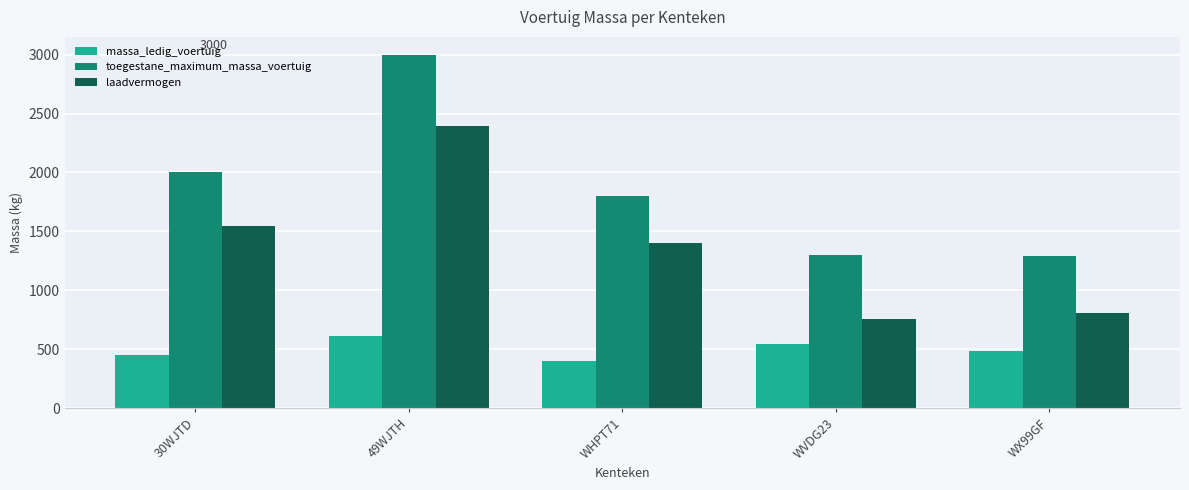

Which series has the largest range (max minus min)?

toegestane_maximum_massa_voertuig